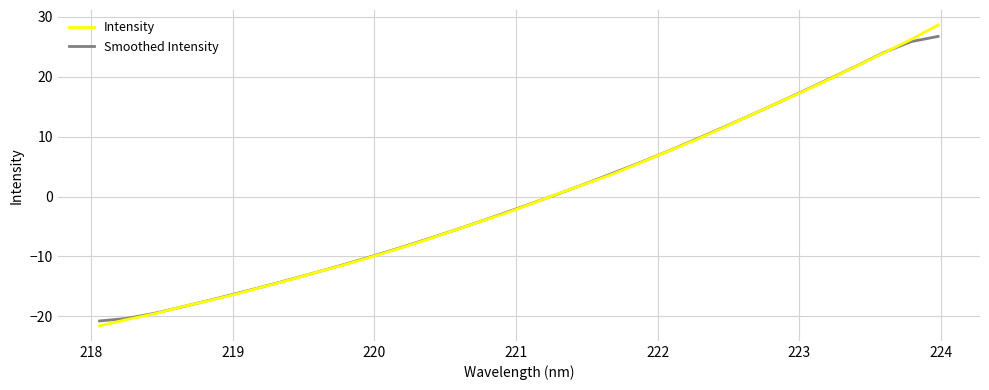

What is the lowest value of the Intensity series?

-21.6